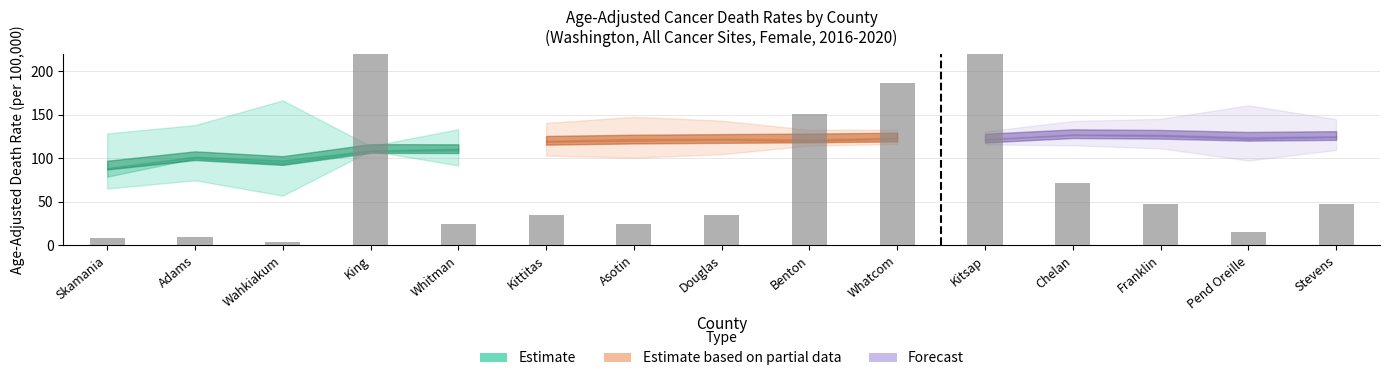

What is the label of the 2nd bar from the left?

Adams